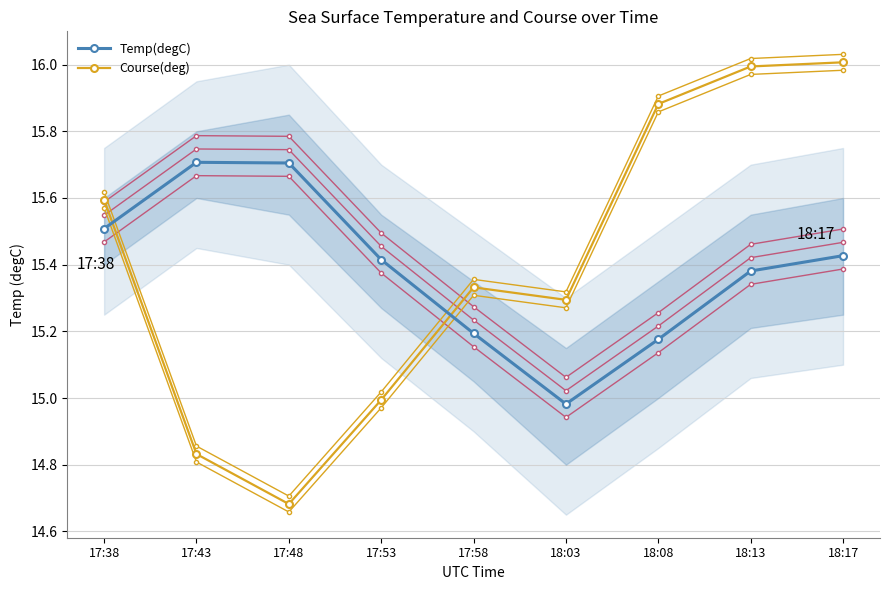

Is this an area chart (filled region under the line)?

No